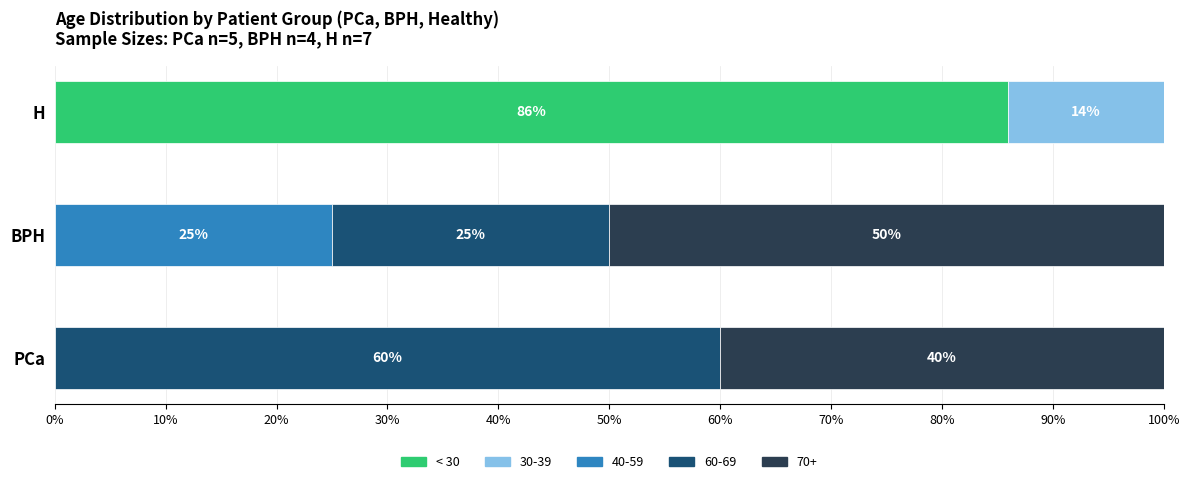

Is it true that < 30 equals 86 at H?

True